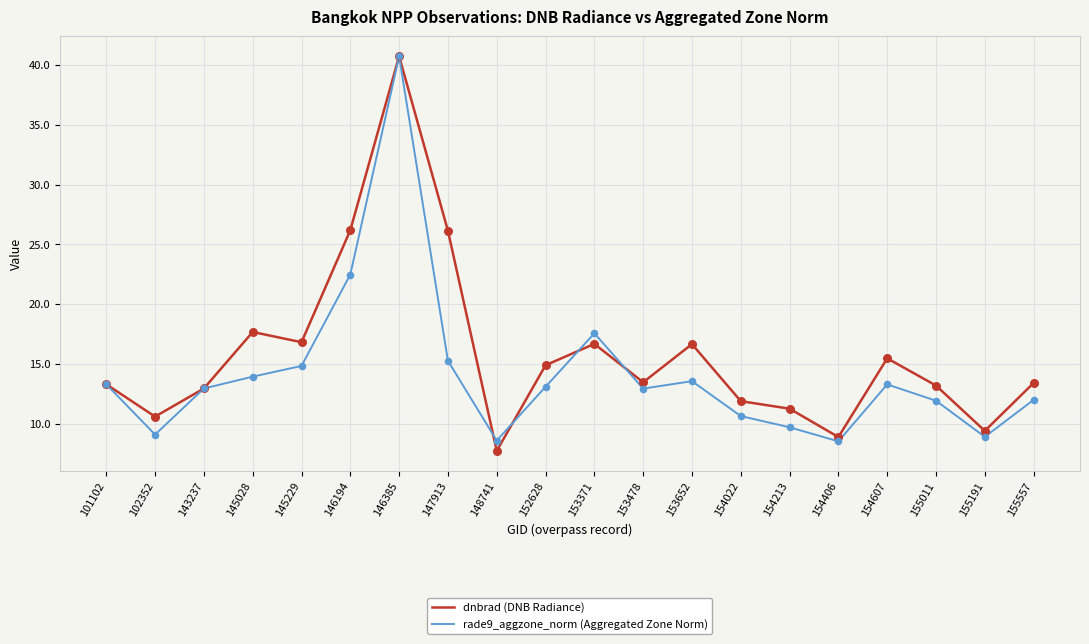

Is the value of dnbrad (DNB Radiance) at 148741 greater than the value of rade9_aggzone_norm (Aggregated Zone Norm) at 155191?

No